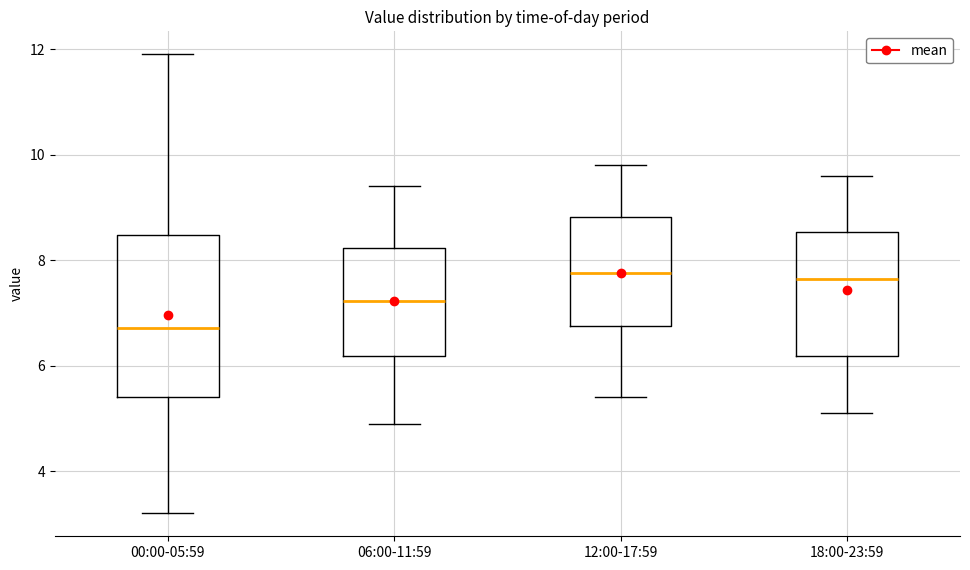

Which box is the tallest, from its lower edge to its upper edge?

00:00-05:59